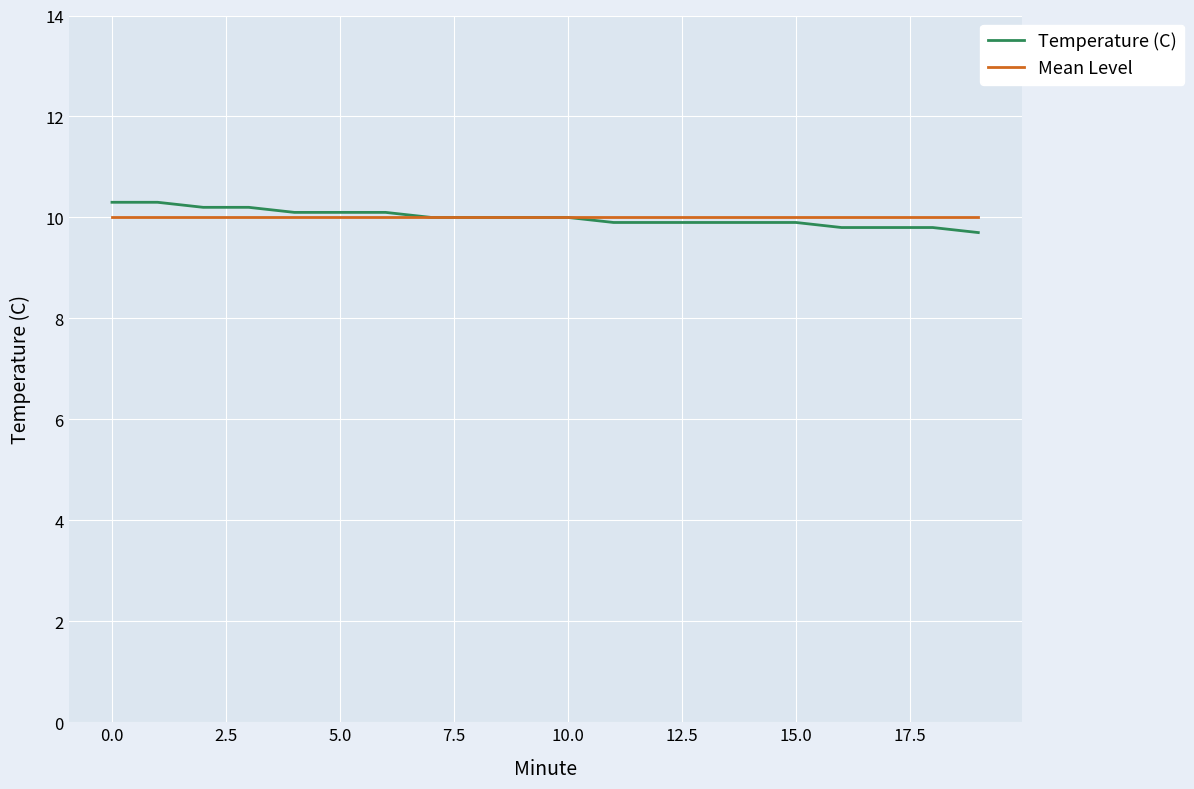

What is the minimum value shown in the chart?

9.7